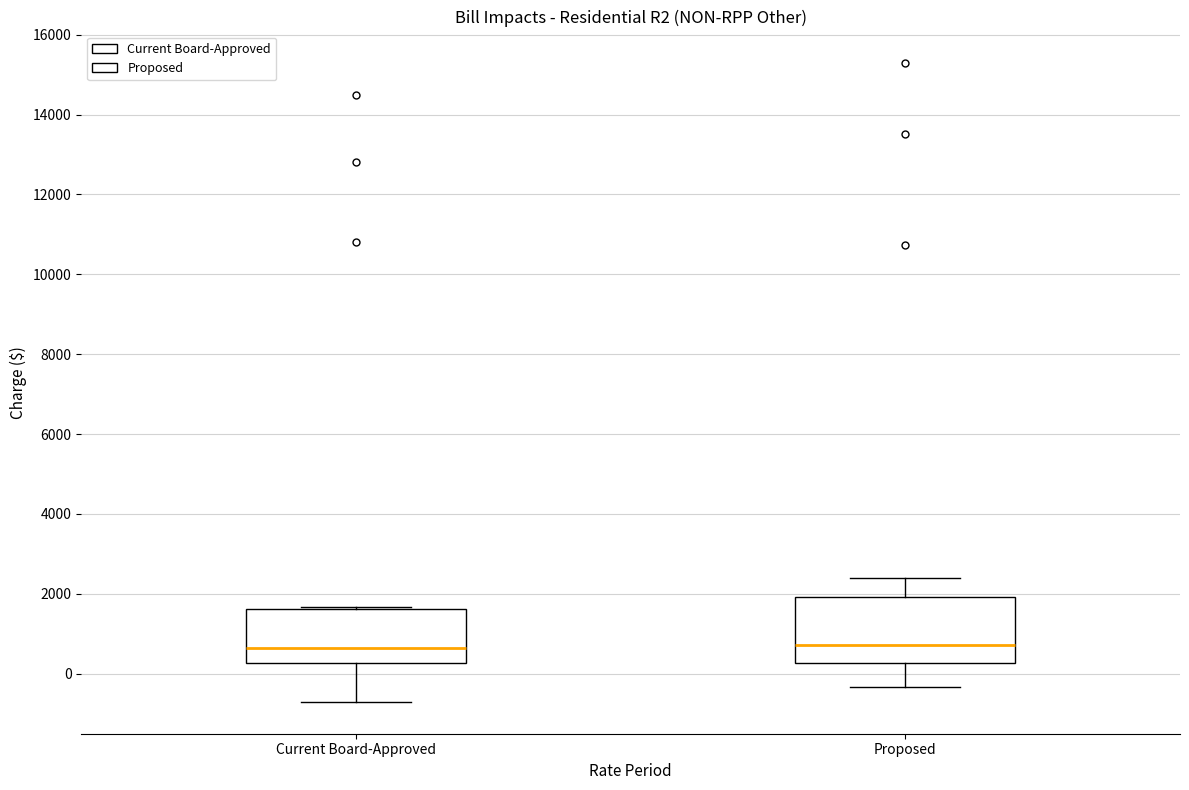

Reading left to right, read every box against the y-axis: the position of its median line, the range the box covers, and the ends of its whiskers. The values are not printed on the chart, so give them approximately, as read against the axis.

Current Board-Approved: median 600, box 200 to 1600, whiskers -800 to 1600
Proposed: median 800, box 200 to 2000, whiskers -400 to 2400